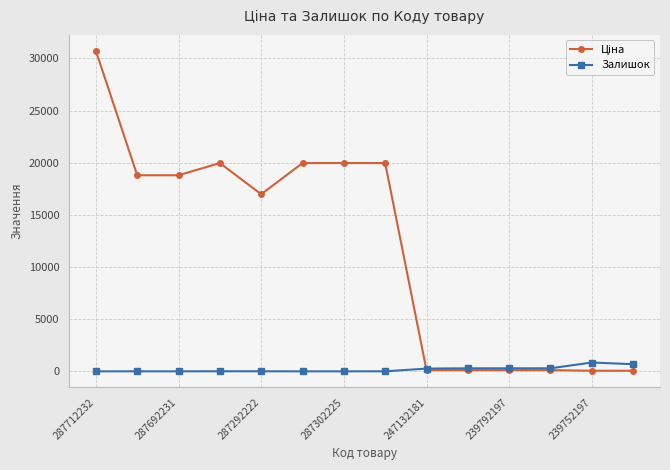

What is the maximum value for Залишок?

845.0